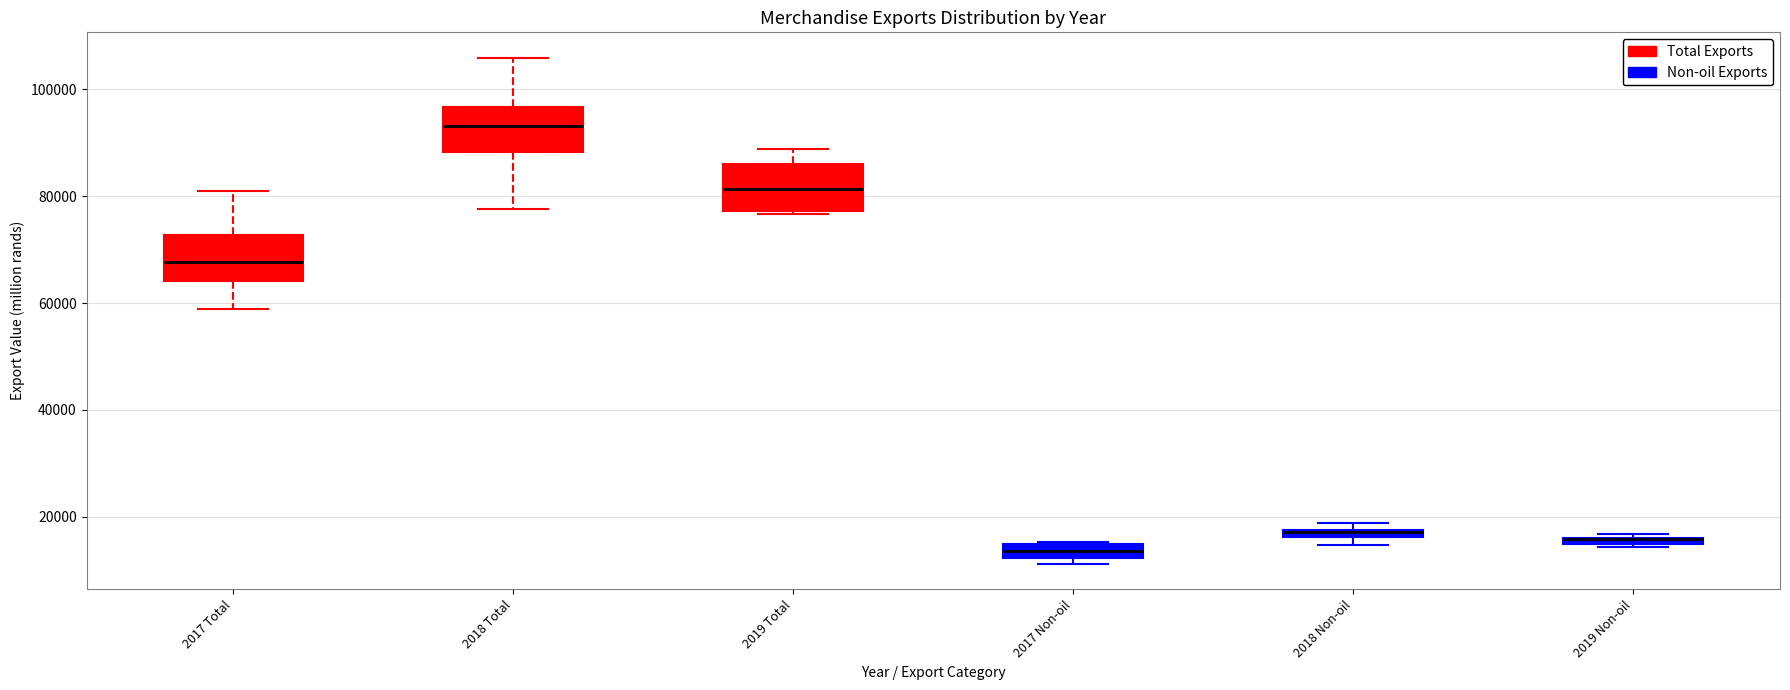

Where does the median line of the box for 2019 Total sit on the y-axis? The values are not printed on the chart, so give them approximately, as read against the axis.

82000